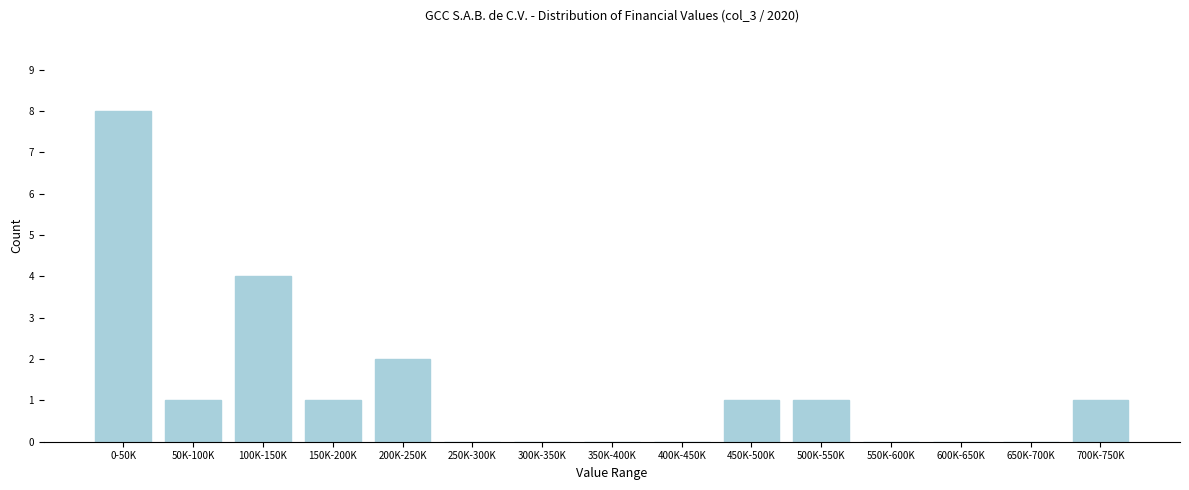

Reading right to left, what are all the values shown in this chart?

700K-750K=1	650K-700K=0	600K-650K=0	550K-600K=0	500K-550K=1	450K-500K=1	400K-450K=0	350K-400K=0	300K-350K=0	250K-300K=0	200K-250K=2	150K-200K=1	100K-150K=4	50K-100K=1	0-50K=8